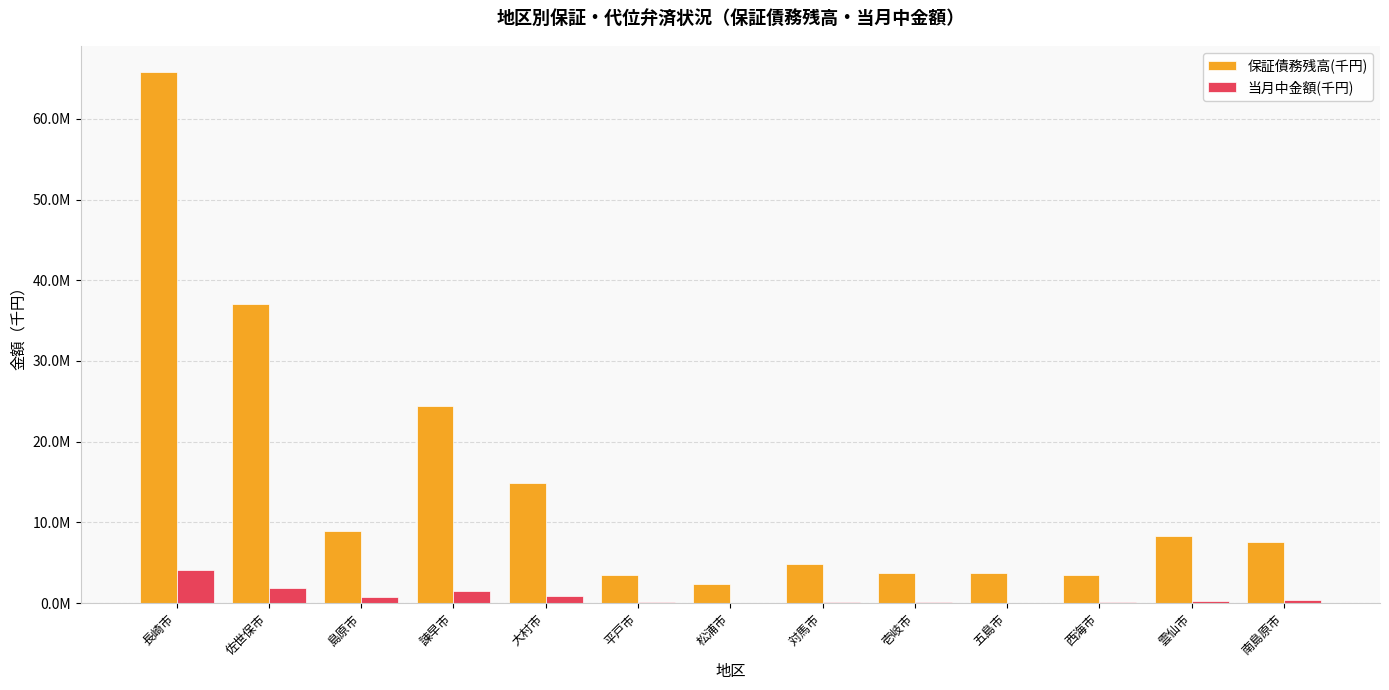

At how many categories does at least one series exceed 8106748?

6